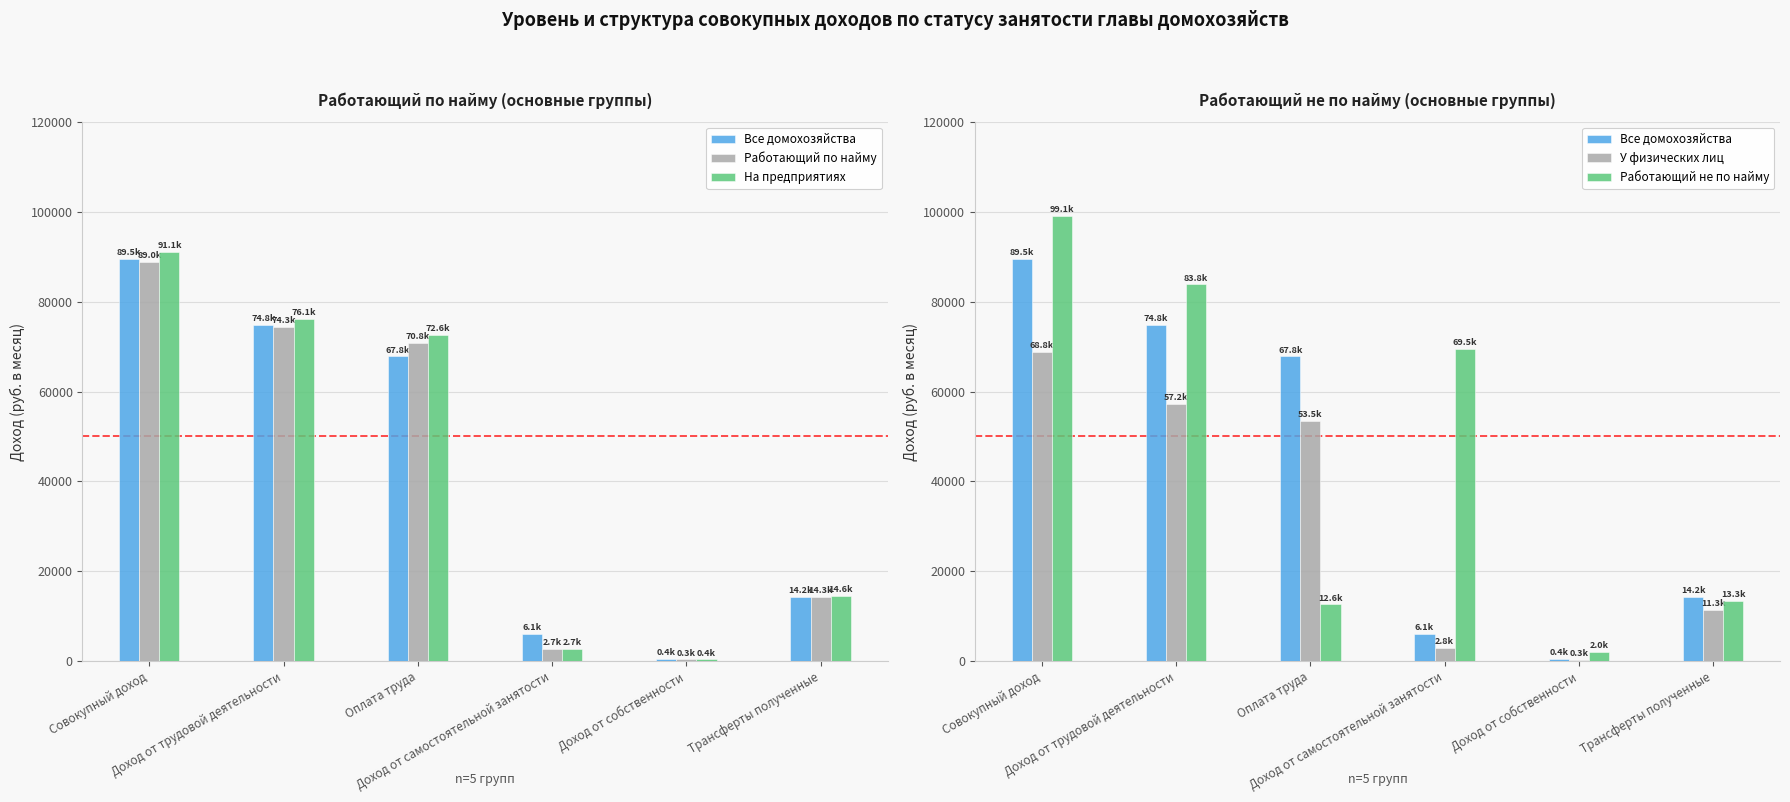

Reading right to left, transcribe all the data shown in this chart.

Все домохозяйства: 14206.3	432.4	6098.0	67843.0	74833.5	89472.2
Работающий по найму: 14254.8	349.7	2690.7	70813.7	74348.8	88953.3
На предприятиях: 14564.1	358.2	2674.3	72624.8	76141.2	91063.5
У физических лиц: 11303.0	268.8	2847.3	53529.9	57243.4	68815.2
Работающий не по найму: 13302.8	1970.7	69481.3	12580.8	83849.7	99123.2